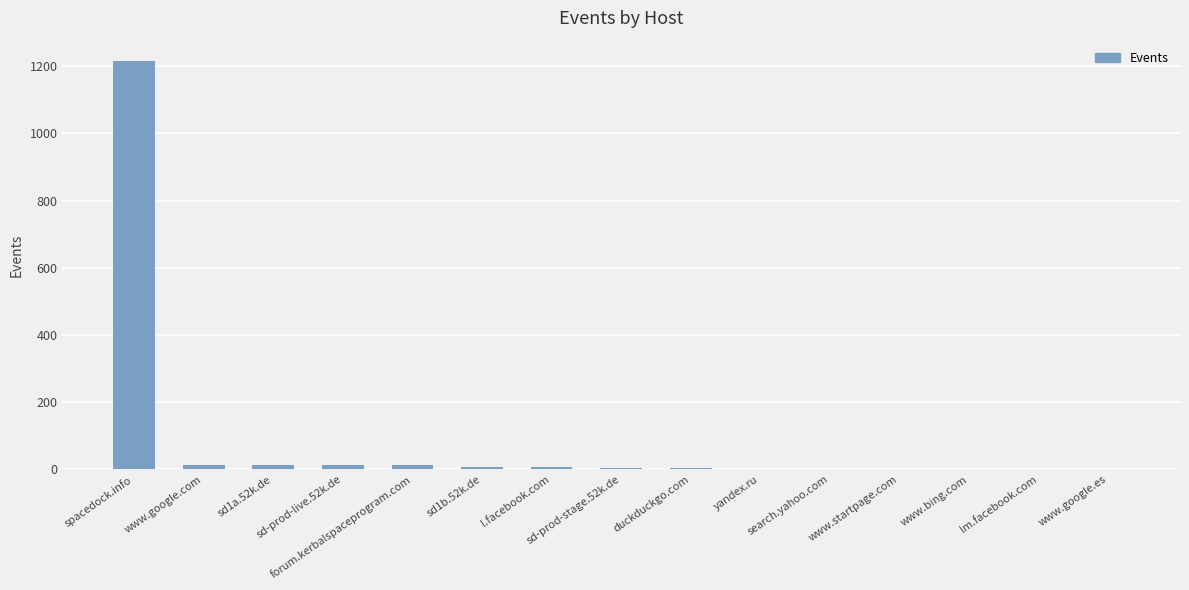

What is the greatest value displayed?

1215